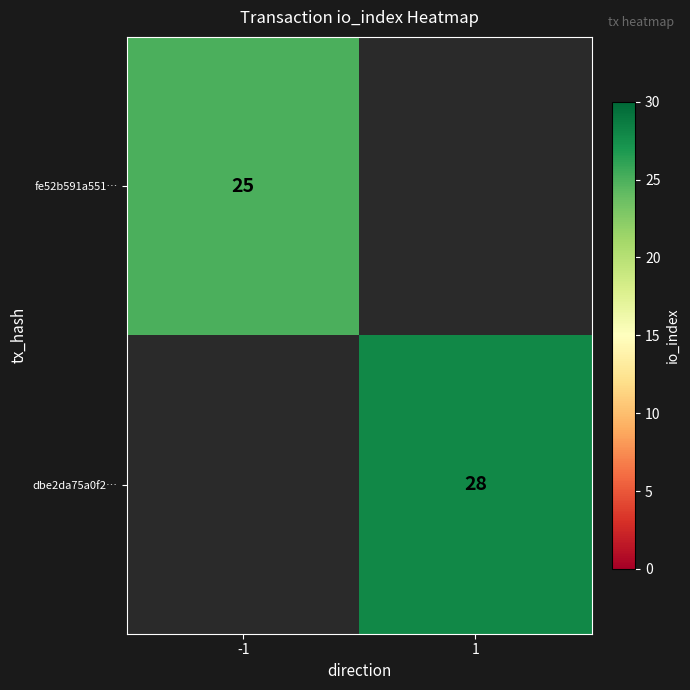

Is it true that fe52b591a551… equals 25 at -1?

True